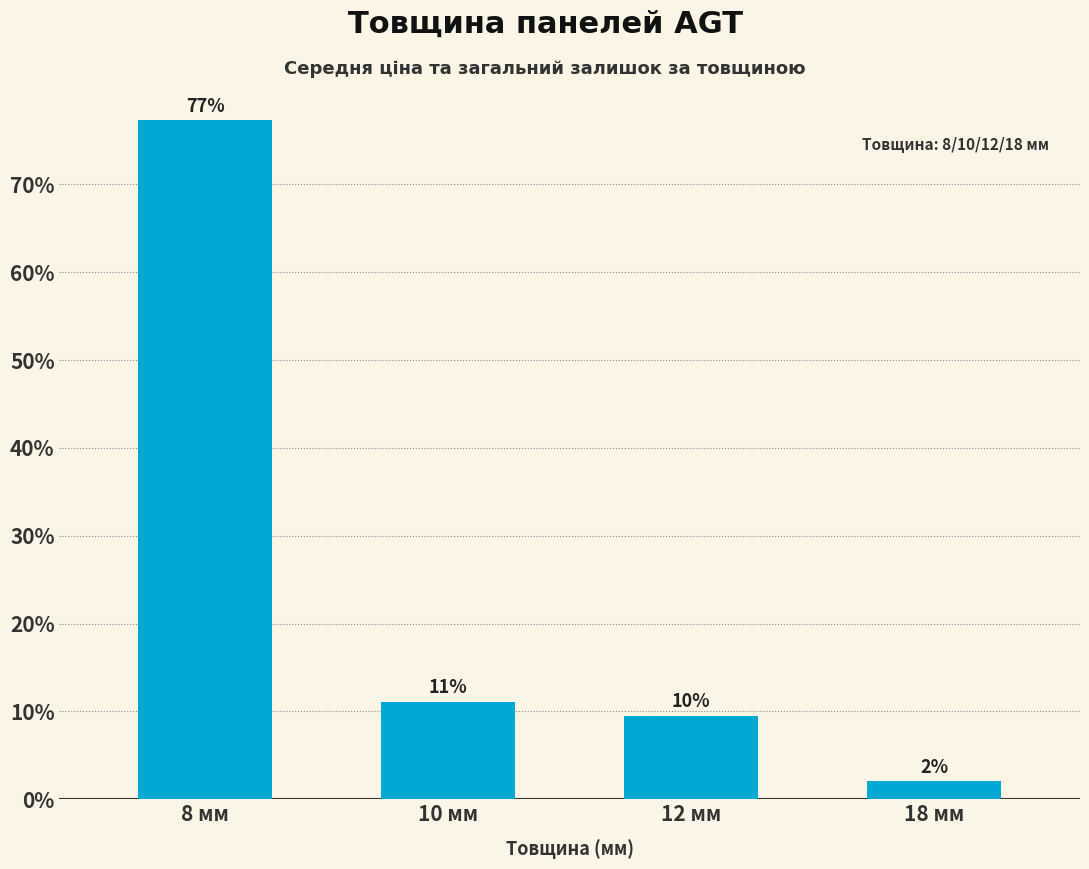

Are the bars horizontal?

No